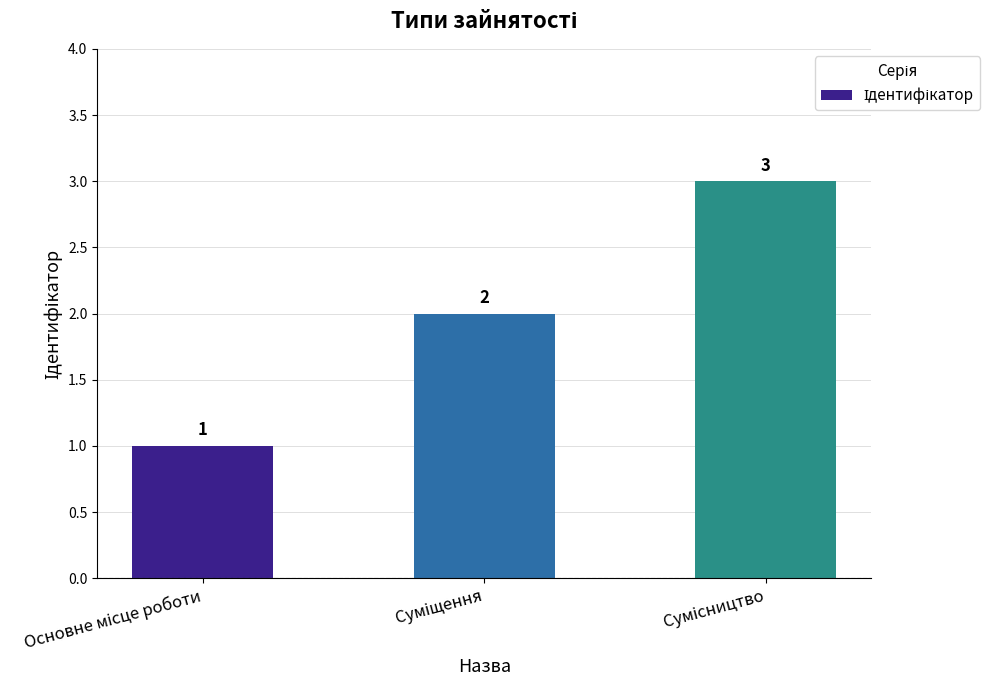

What is the value of the 3rd bar from the left?

3